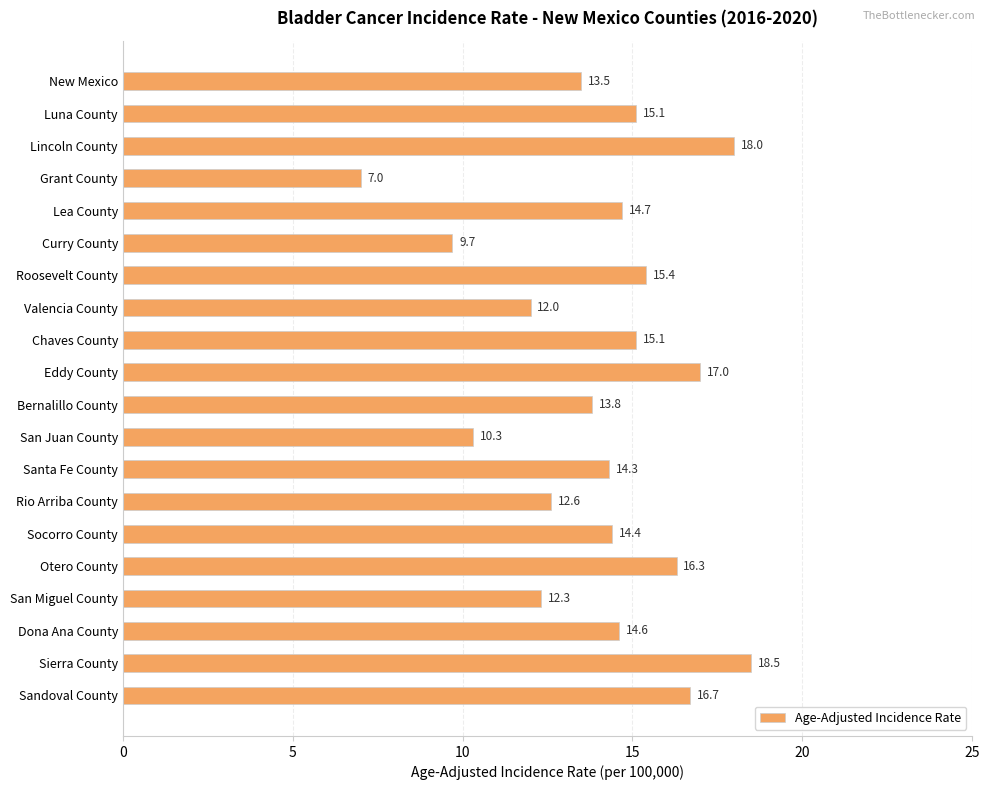

Does the chart contain stacked bars?

No